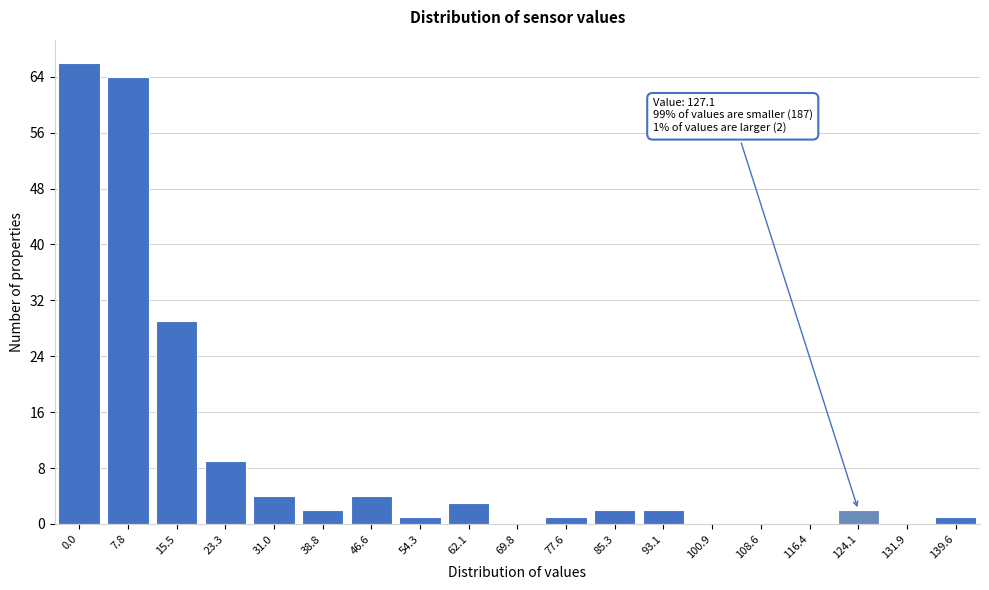

Reading left to right, extract all data points from this chart.

0.0=66	7.8=64	15.5=29	23.3=9	31.0=4	38.8=2	46.6=4	54.3=1	62.1=3	69.8=0	77.6=1	85.3=2	93.1=2	100.9=0	108.6=0	116.4=0	124.1=2	131.9=0	139.6=1